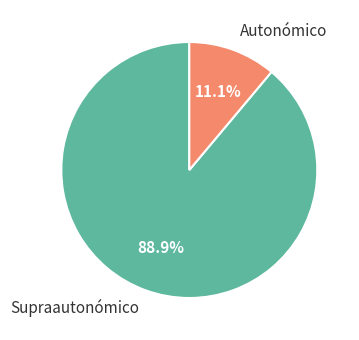

What is the smallest slice in the pie chart?

Autonómico